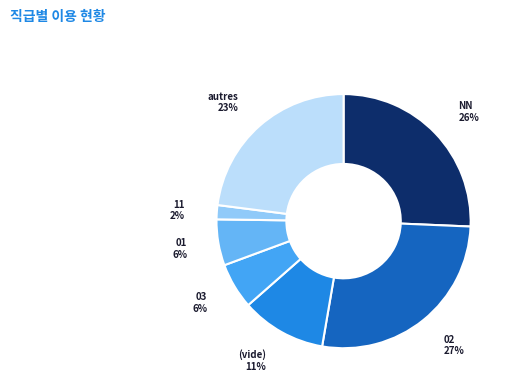

Is the sum of autres and 11 greater than half?

No